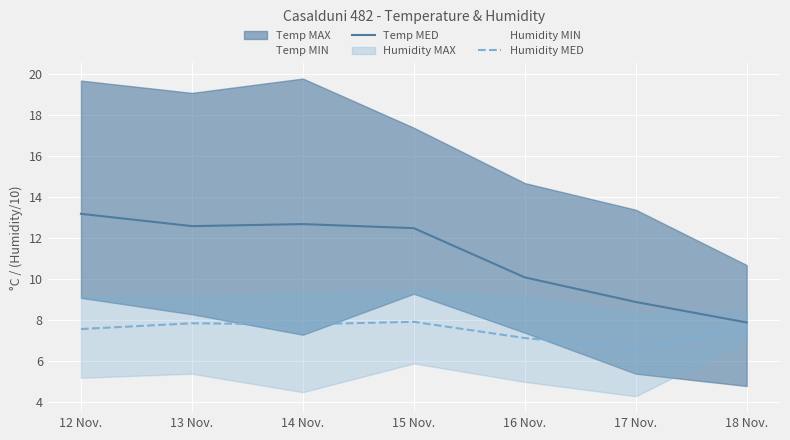

Is the value of Temp MED at 15 Nov. greater than the value of Humidity MED at 12 Nov.?

Yes